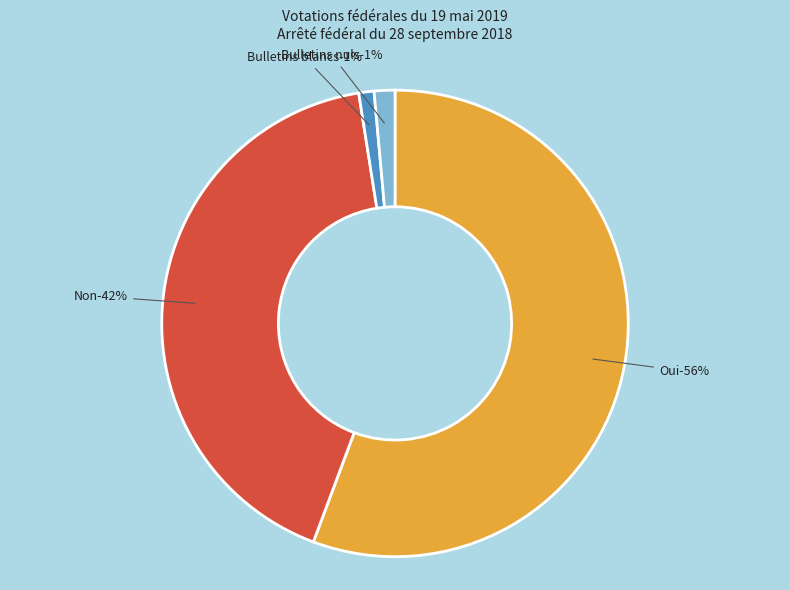

To the nearest percent, what percentage of the pie is Oui?

56%